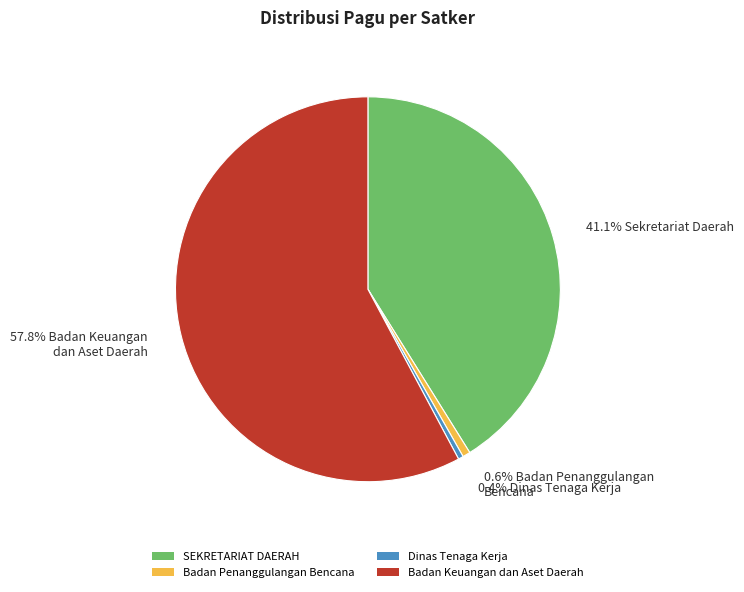

Do Badan Penanggulangan Bencana and Badan Keuangan dan Aset Daerah together represent more than half of the pie?

Yes